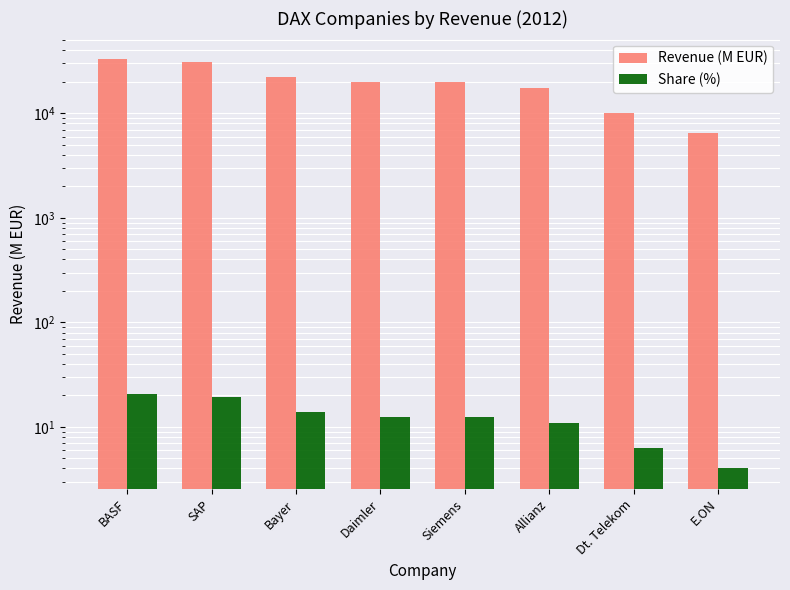

What is the total value across all series at Daimler?

20176.7